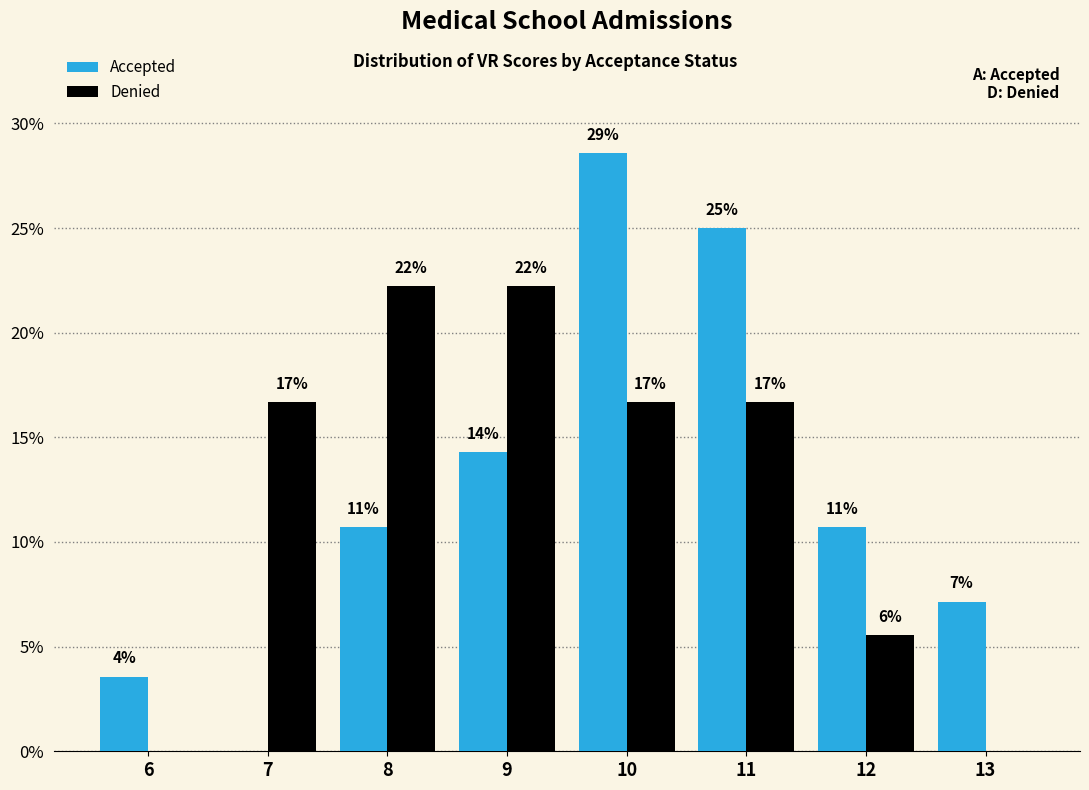

What is the sum of the Denied values at 8 and 10?

38.9